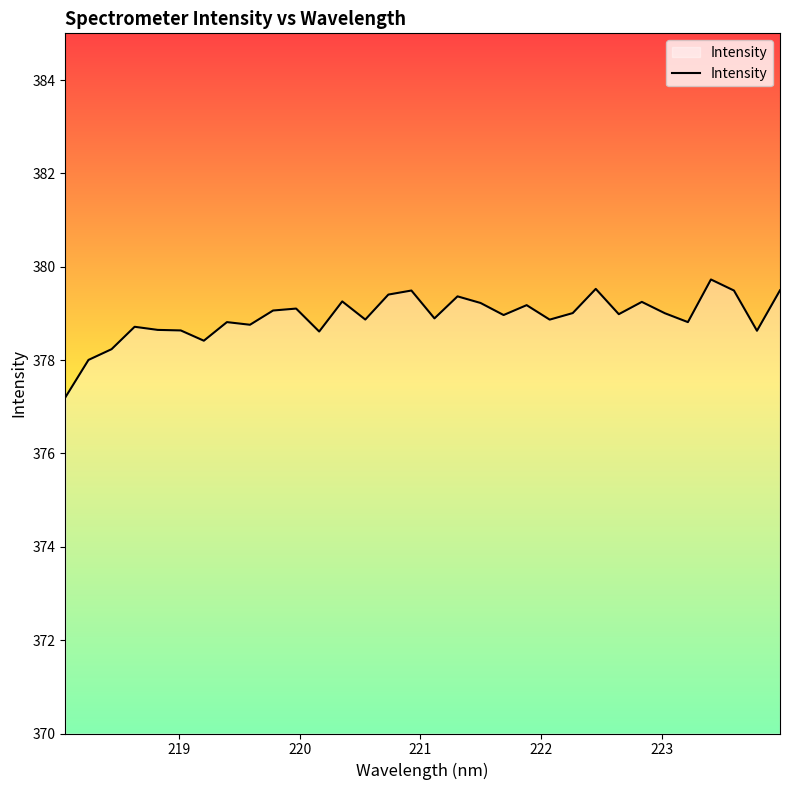

What is the difference between the maximum and minimum values?

2.5